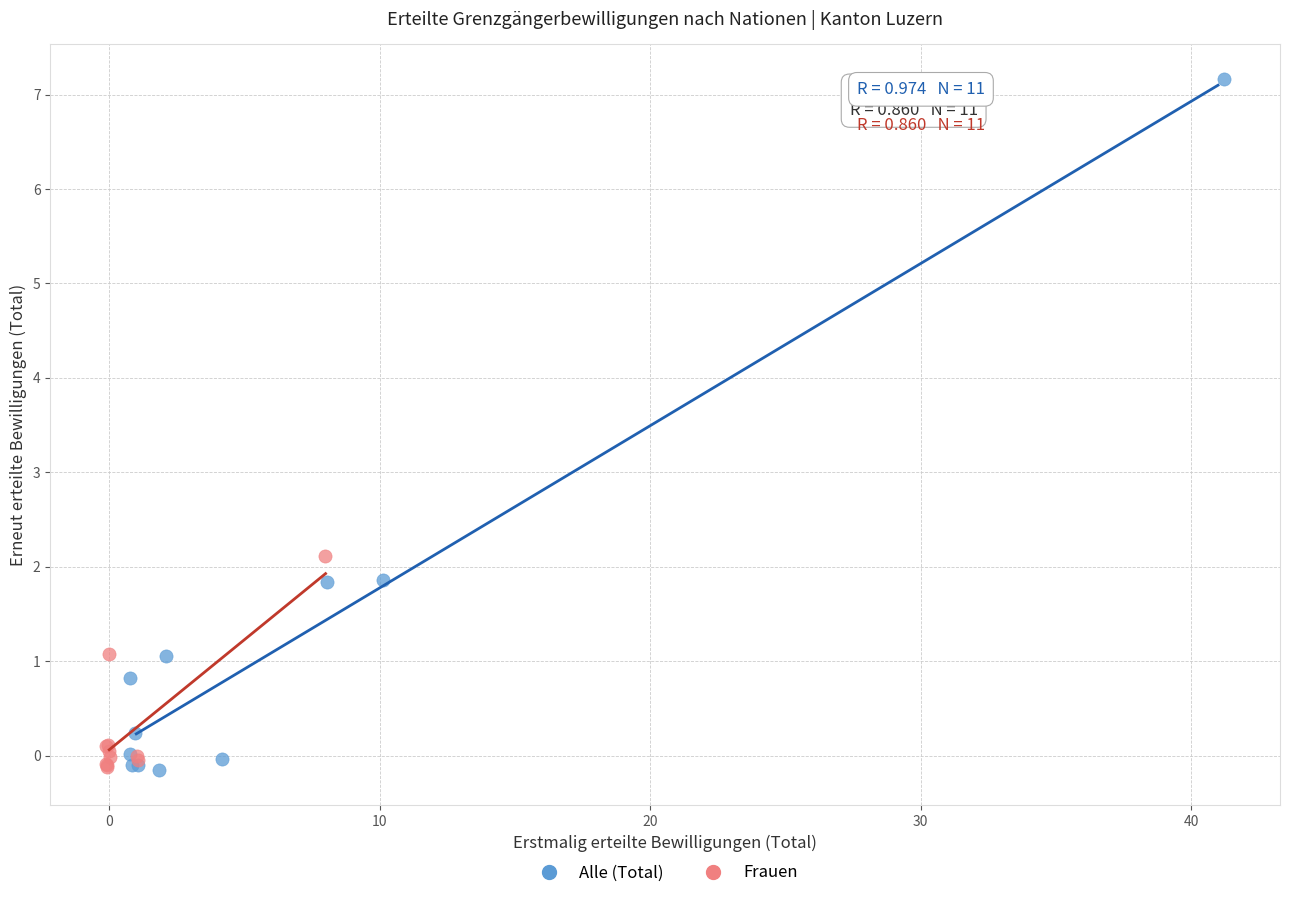

Which series has the largest Y range (max minus min)?

Alle (Total)